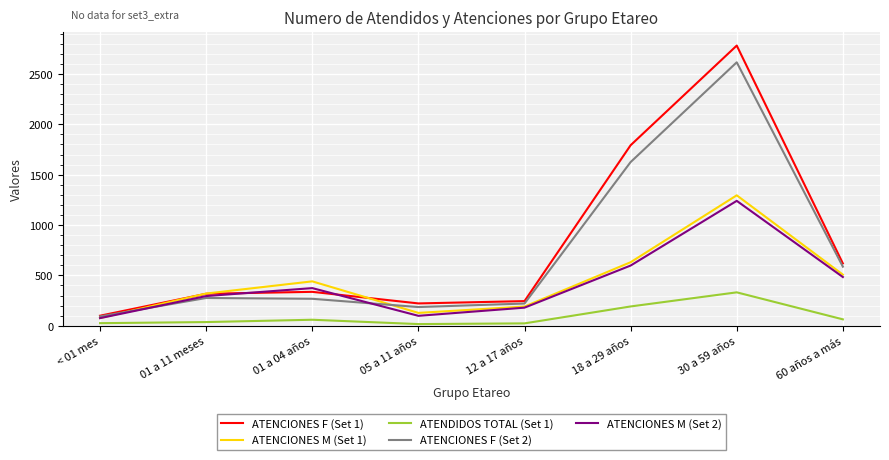

At which category is the sum across all series the highest?

30 a 59 años